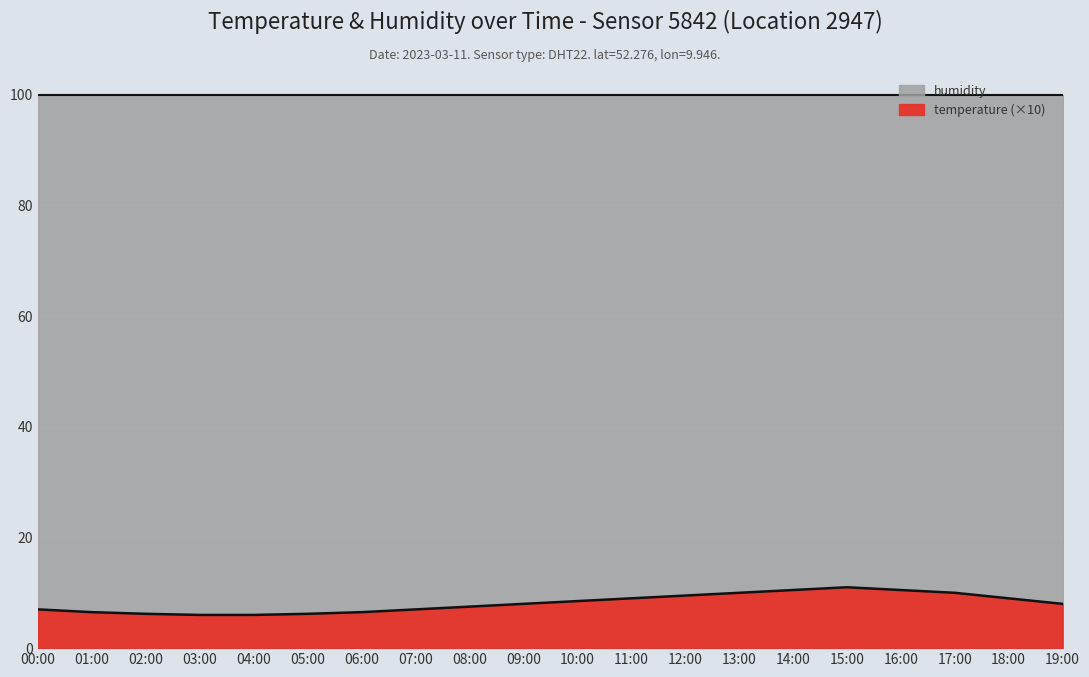

What is the change in value from 00:00 to 04:00?

-1.0